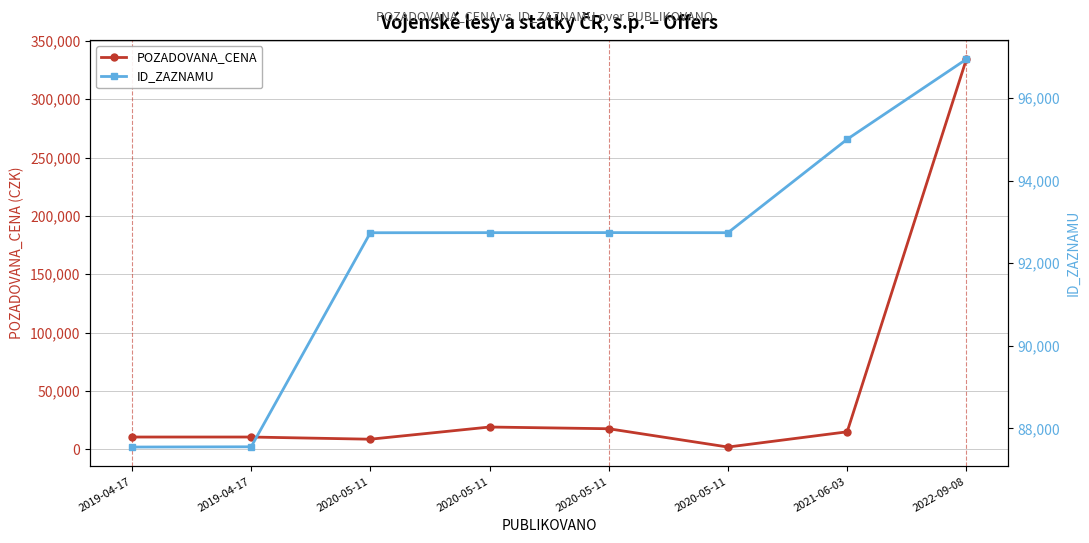

Rank the series at 2021-06-03 from highest to lowest value.

ID_ZAZNAMU, POZADOVANA_CENA